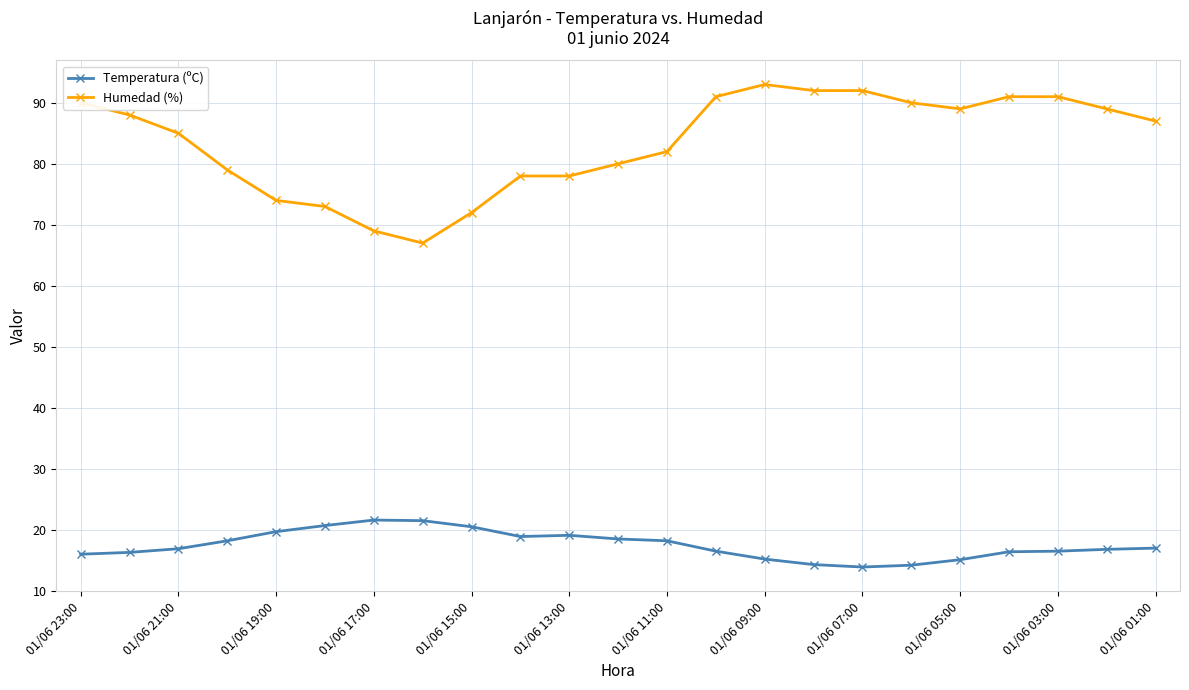

What is the difference between the maximum and minimum values in the Temperatura (ºC) series?

7.7